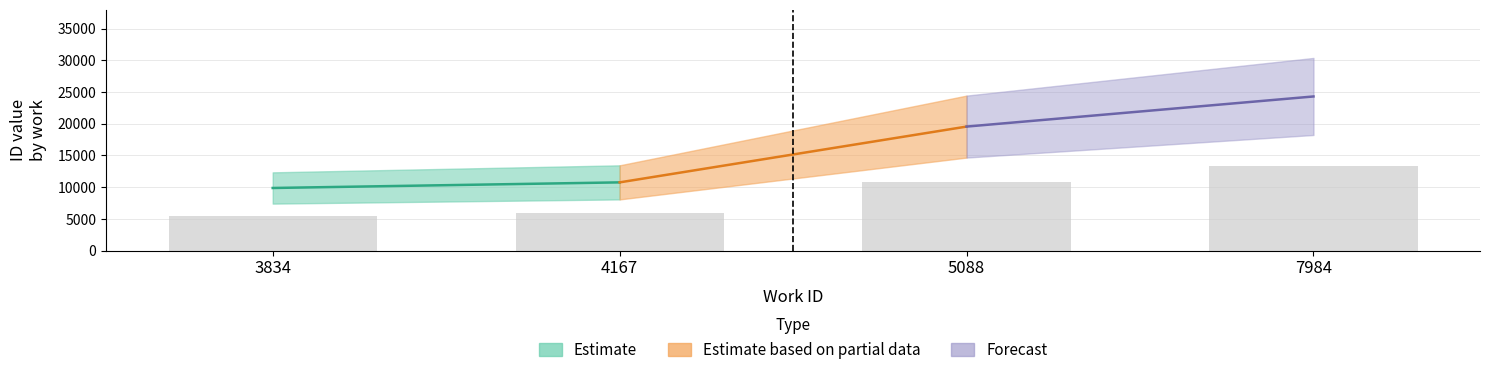

What is the maximum value shown in the chart?

13365.0